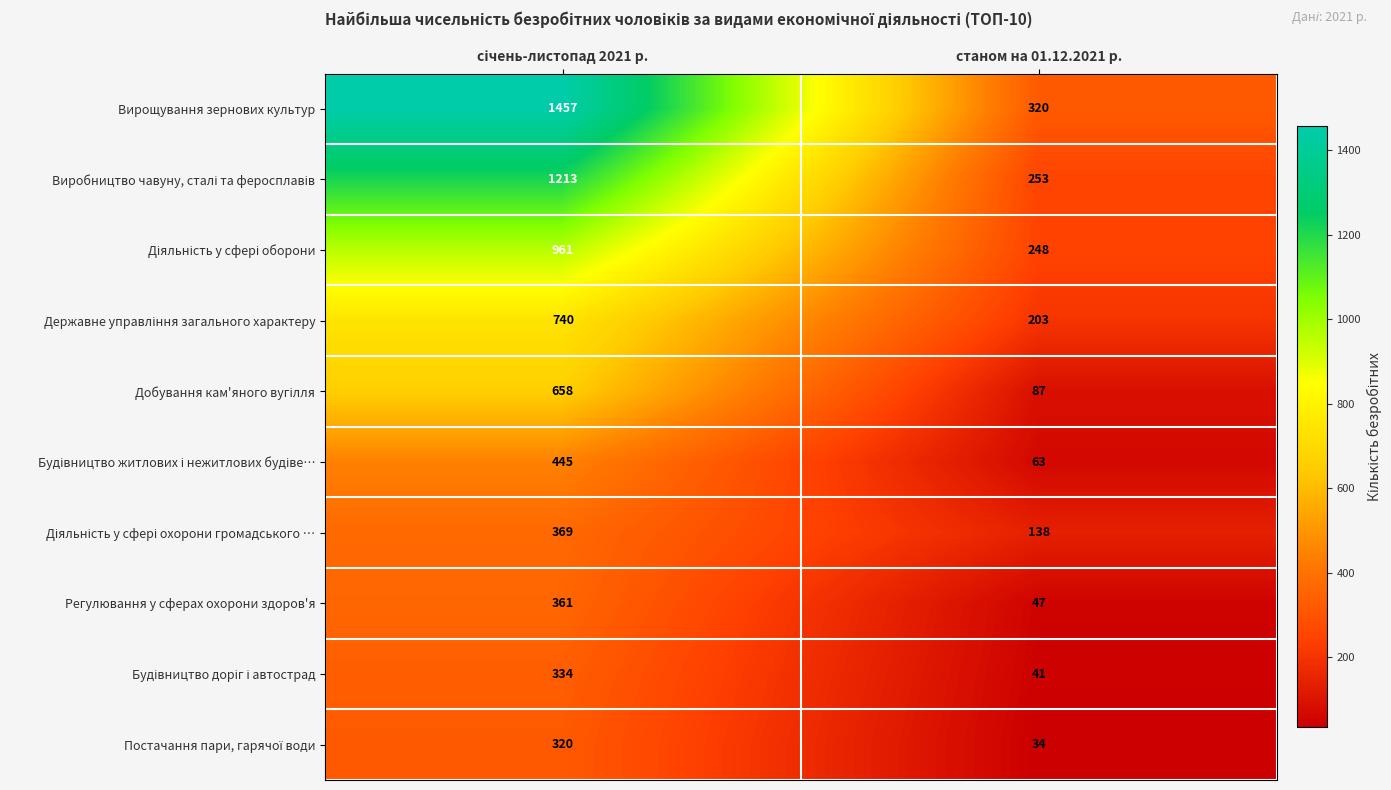

Which series has the largest total across all categories?

Вирощування зернових культур